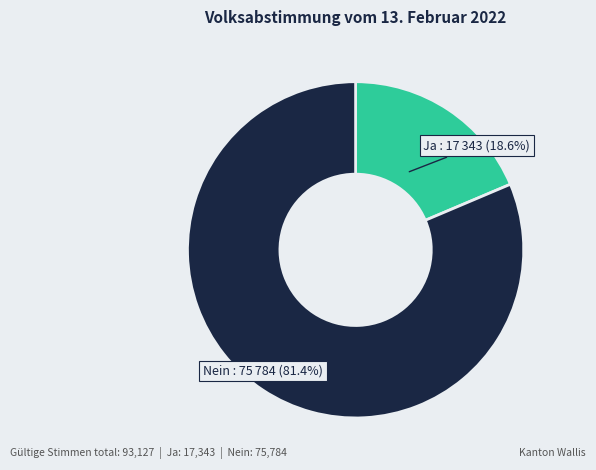

How many slices are in this pie chart?

2